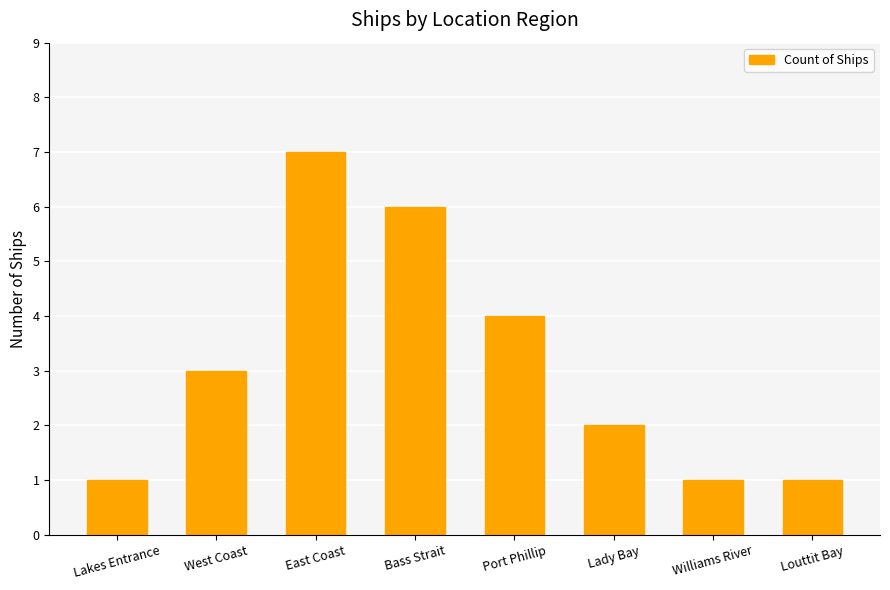

What is the label of the 4th bar from the right?

Port Phillip